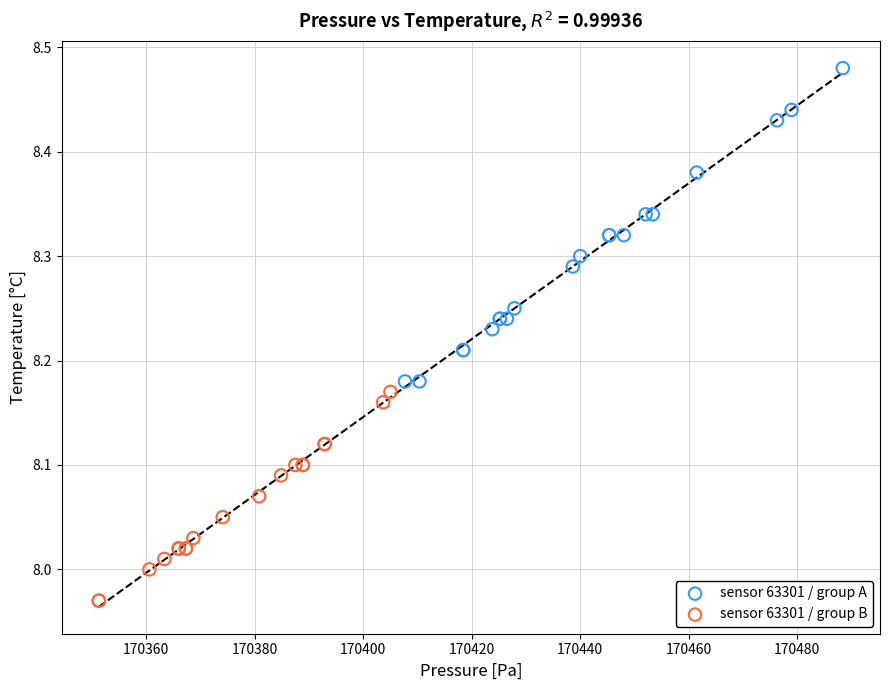

Which series has the largest Y range (max minus min)?

sensor 63301 / group A